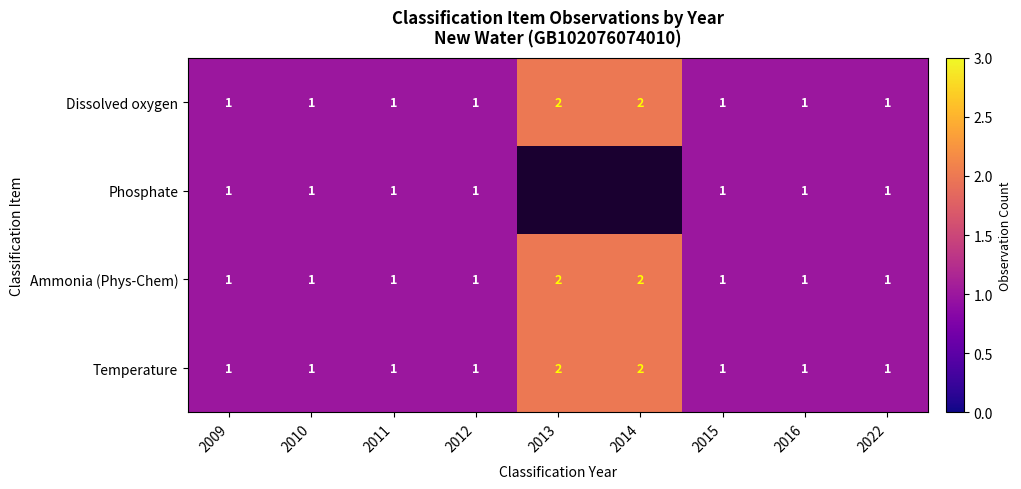

Is the value of Temperature at 2014 greater than the value of Ammonia (Phys-Chem) at 2022?

Yes